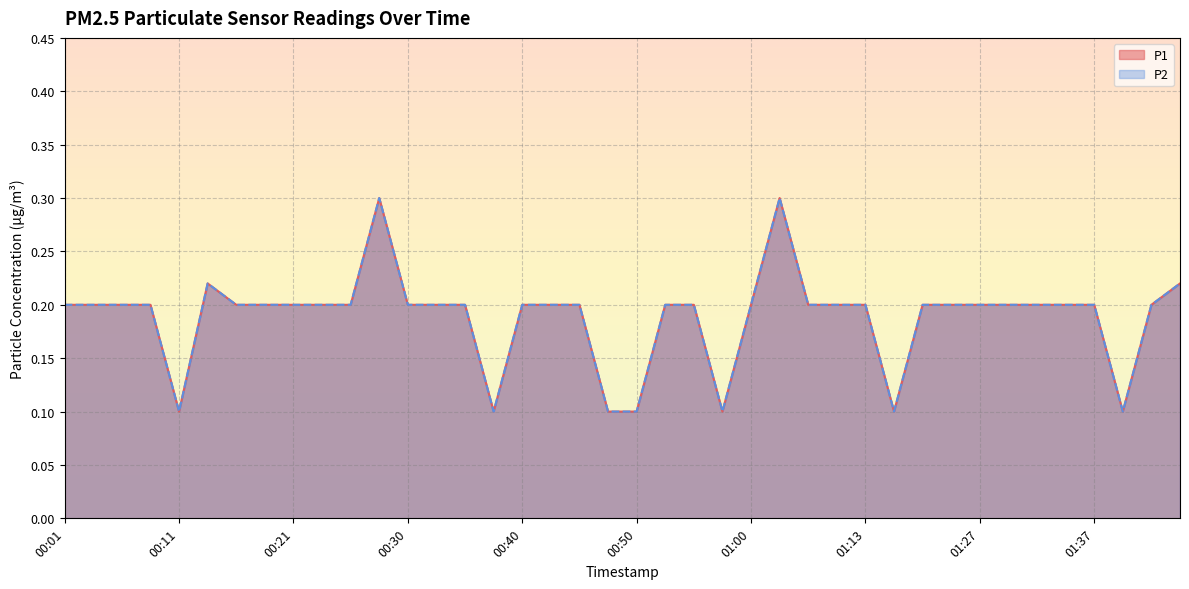

What is the difference between the maximum and minimum values in the P1 series?

0.2